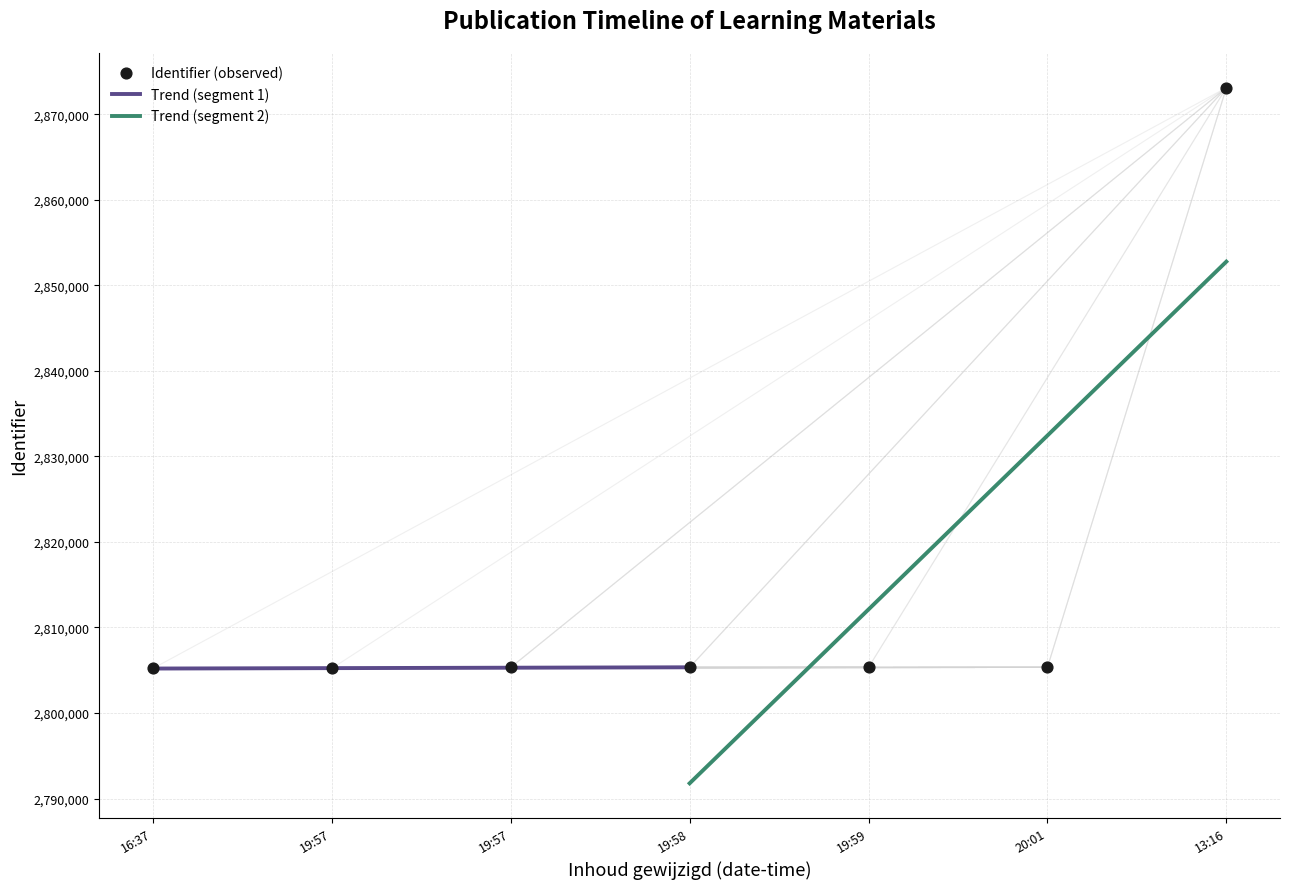

Approximately how many times larger is the value at 19:57 compared to 19:58?

1.0